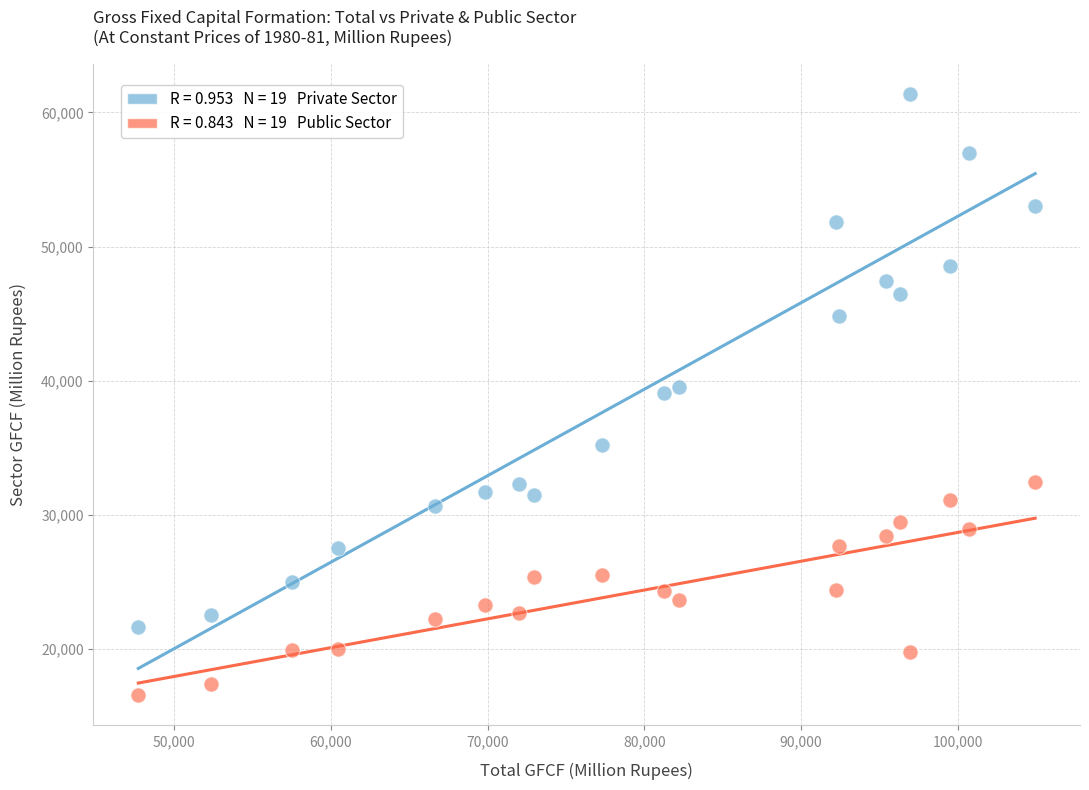

Across all data points, what is the range of Y values (max minus min)?

44867